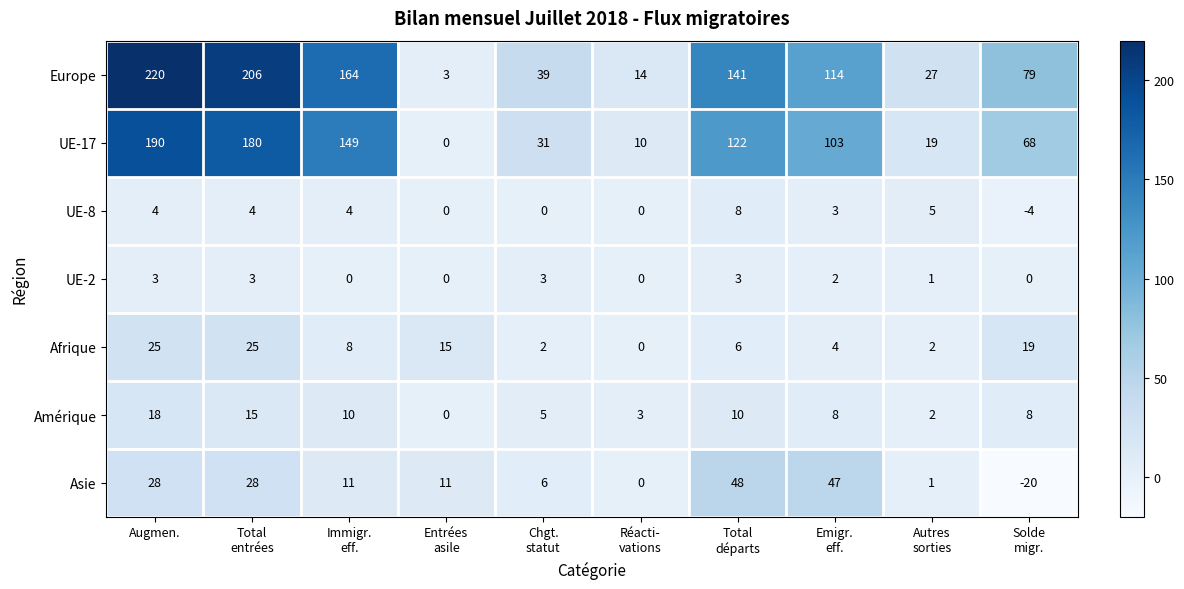

Which series has the largest range (max minus min)?

Europe